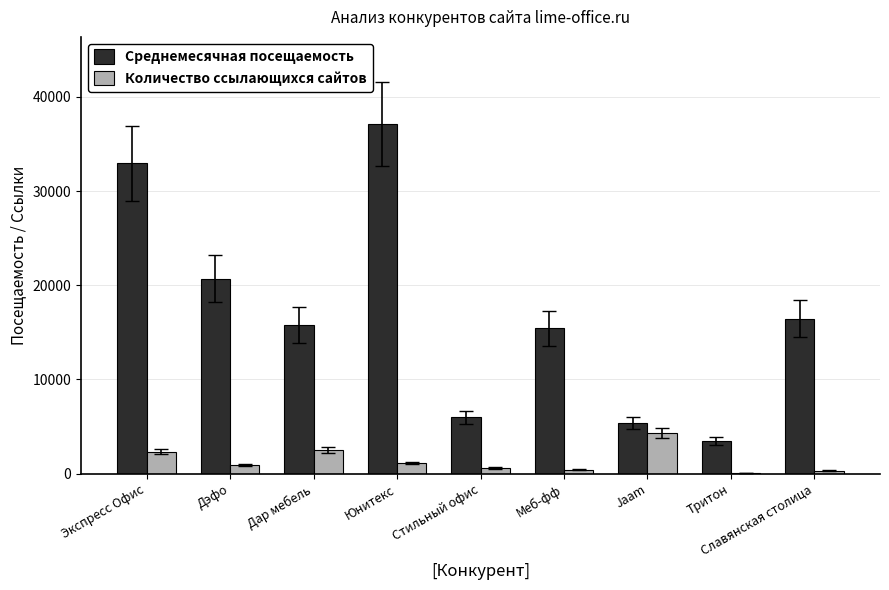

What is the difference between the Количество ссылающихся сайтов values at Меб-фф and Славянская столица?

92